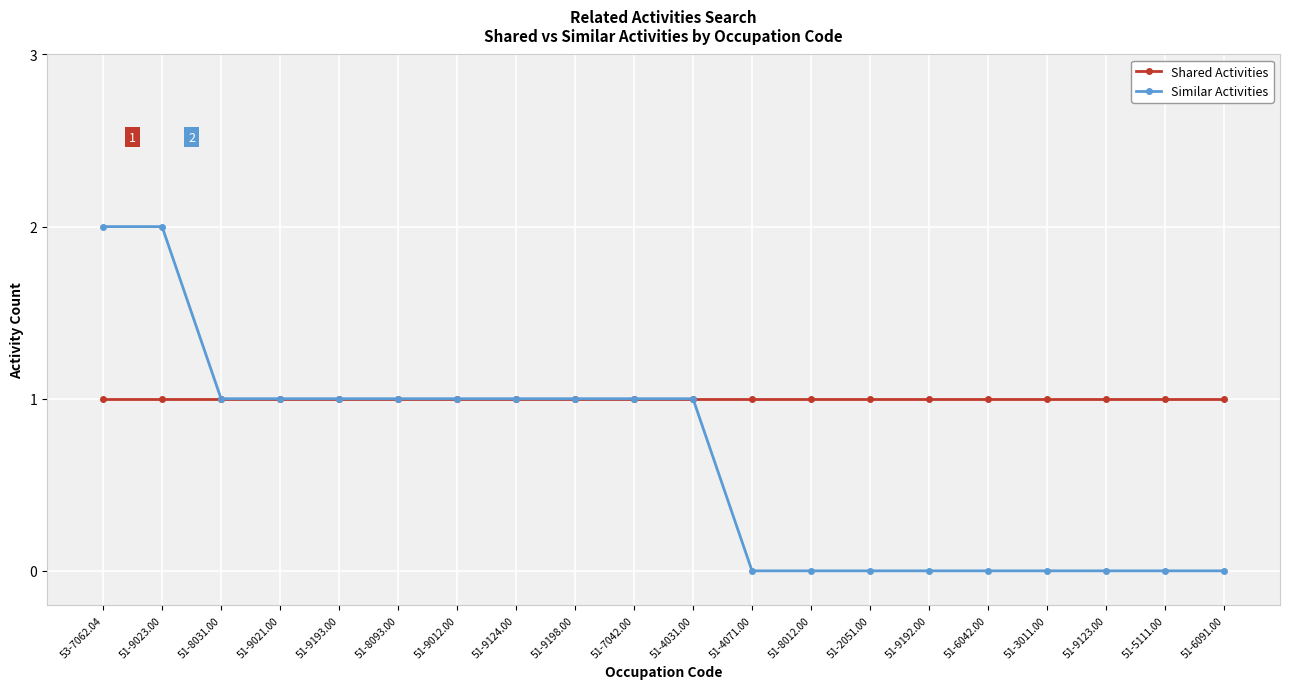

Does the chart have visible grid lines?

Yes